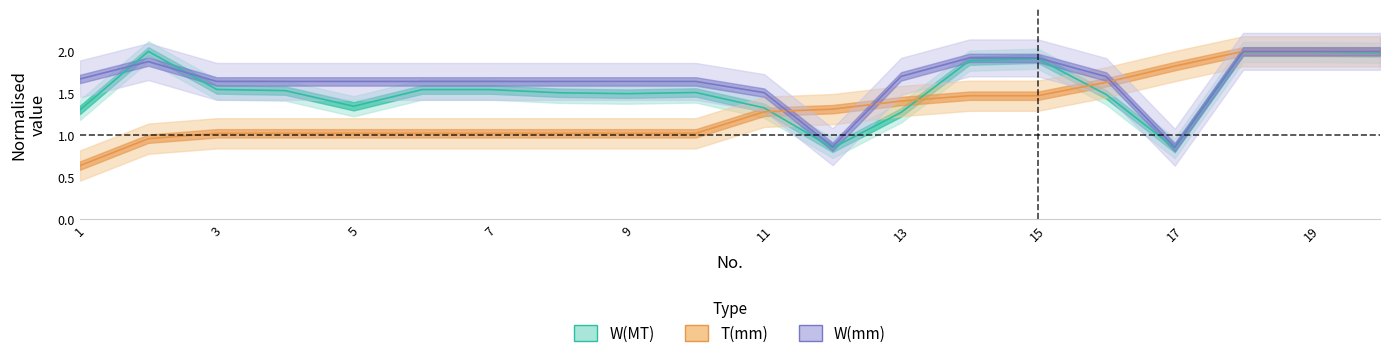

What is the spread (max minus min) of values at 19?

0.6